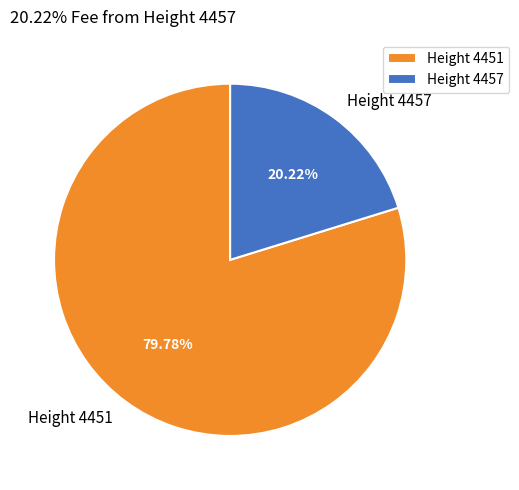

Count the number of slices in the pie.

2